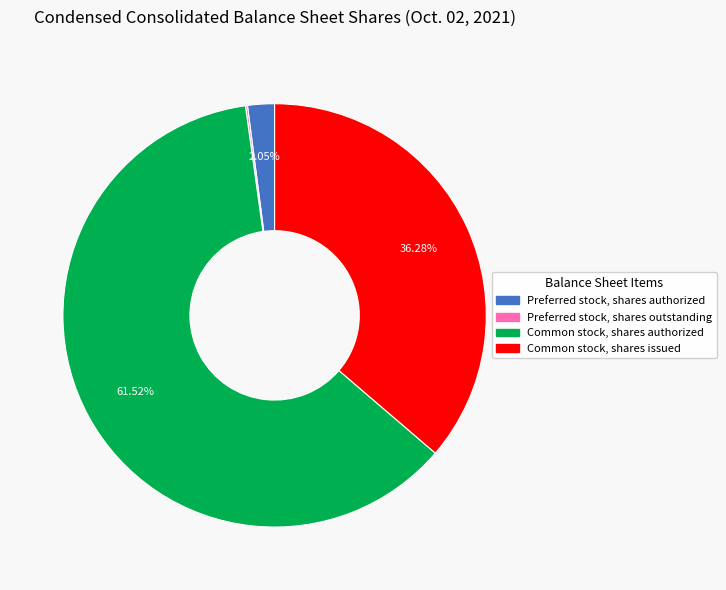

Between Preferred stock, shares authorized and Common stock, shares authorized, which is larger?

Common stock, shares authorized